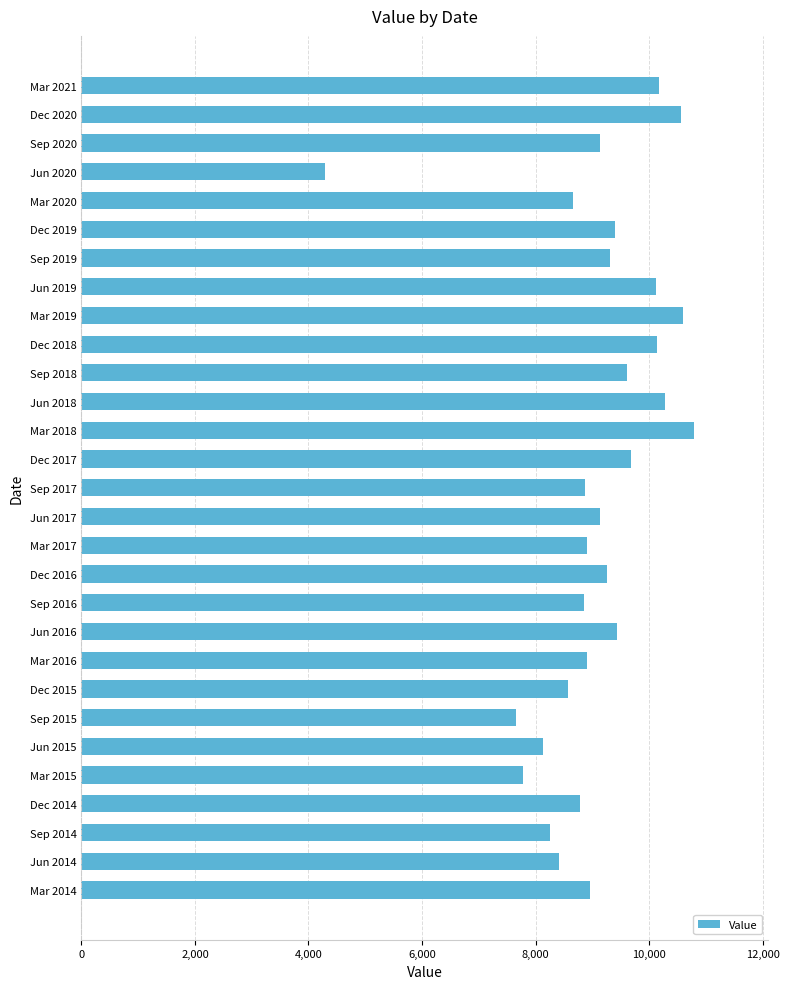

What value does the data have at Sep 2014?

8247